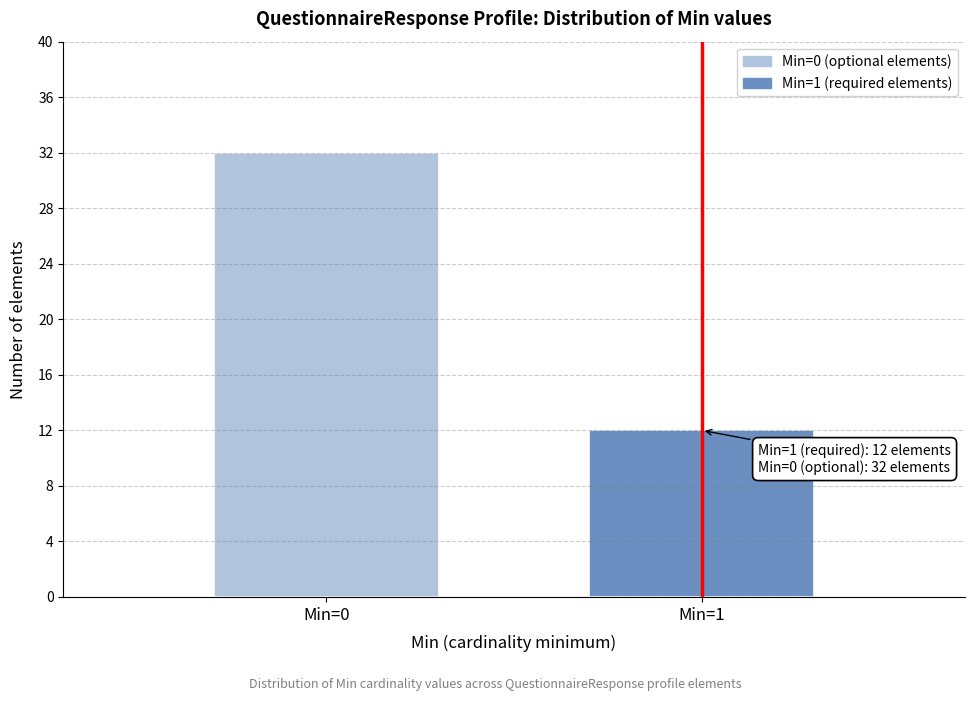

Reading left to right, what are all the values shown in this chart?

Min=0=32	Min=1=12